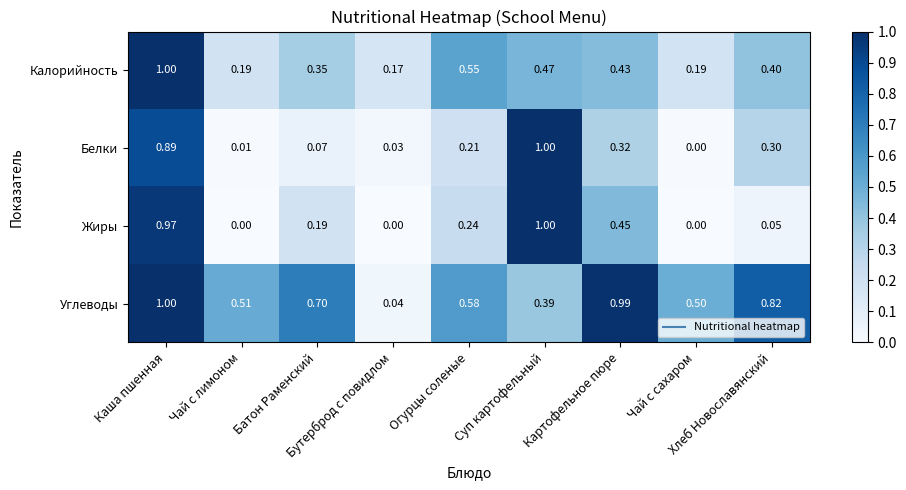

Reading right to left, what are all the values shown in this chart?

Калорийность: Хлеб Новославянский=0.4	Чай с сахаром=0.2	Картофельное пюре=0.4	Суп картофельный=0.5	Огурцы соленые=0.6	Бутерброд с повидлом=0.2	Батон Раменский=0.3	Чай с лимоном=0.2	Каша пшенная=1.0
Белки: Хлеб Новославянский=0.3	Чай с сахаром=0.0	Картофельное пюре=0.3	Суп картофельный=1.0	Огурцы соленые=0.2	Бутерброд с повидлом=0.0	Батон Раменский=0.1	Чай с лимоном=0.0	Каша пшенная=0.9
Жиры: Хлеб Новославянский=0.1	Чай с сахаром=0.0	Картофельное пюре=0.5	Суп картофельный=1.0	Огурцы соленые=0.2	Бутерброд с повидлом=0.0	Батон Раменский=0.2	Чай с лимоном=0.0	Каша пшенная=1.0
Углеводы: Хлеб Новославянский=0.8	Чай с сахаром=0.5	Картофельное пюре=1.0	Суп картофельный=0.4	Огурцы соленые=0.6	Бутерброд с повидлом=0.0	Батон Раменский=0.7	Чай с лимоном=0.5	Каша пшенная=1.0